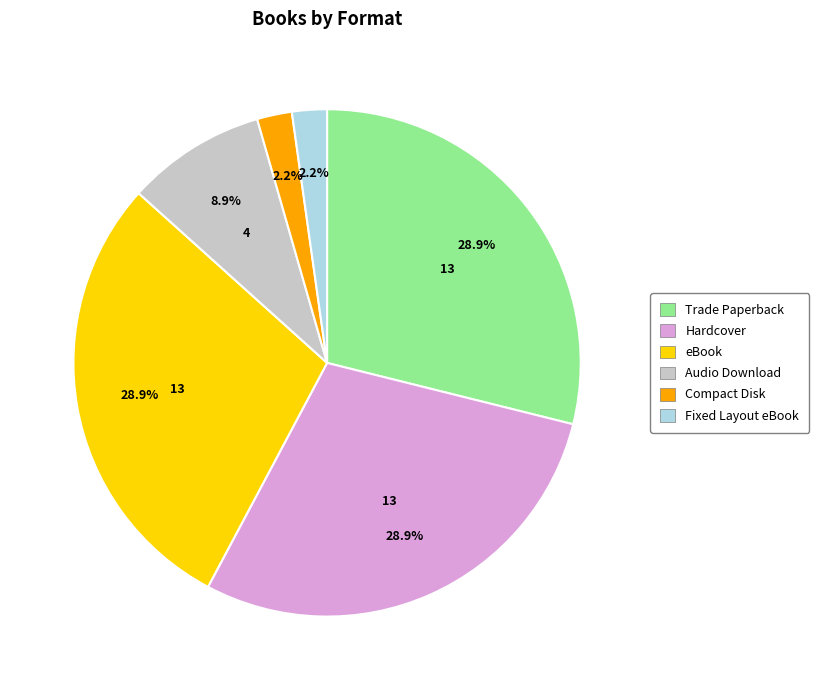

Is there a majority slice in this chart?

No